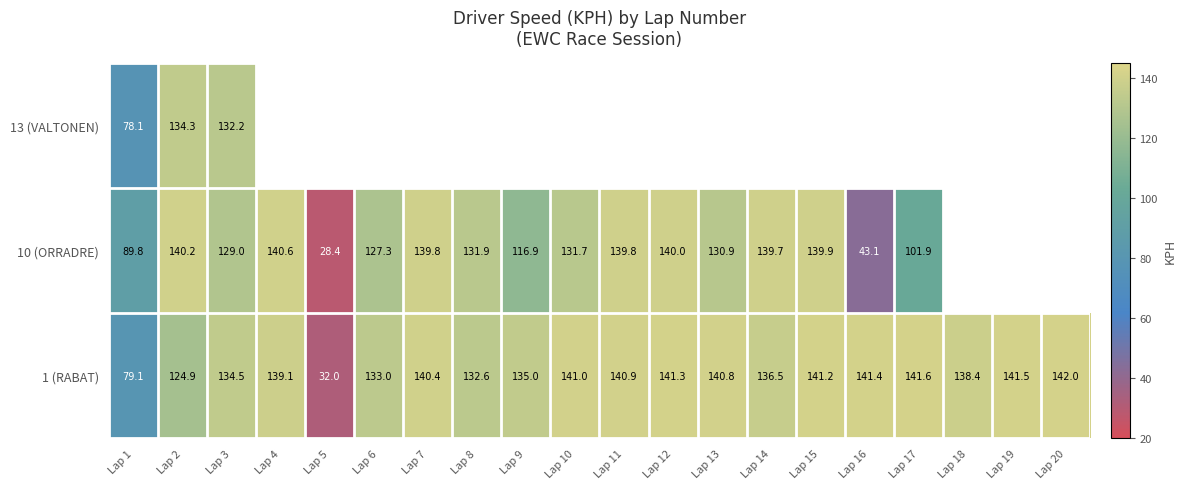

What is the difference between the second highest and minimum values in the 1 (RABAT) series?

109.6